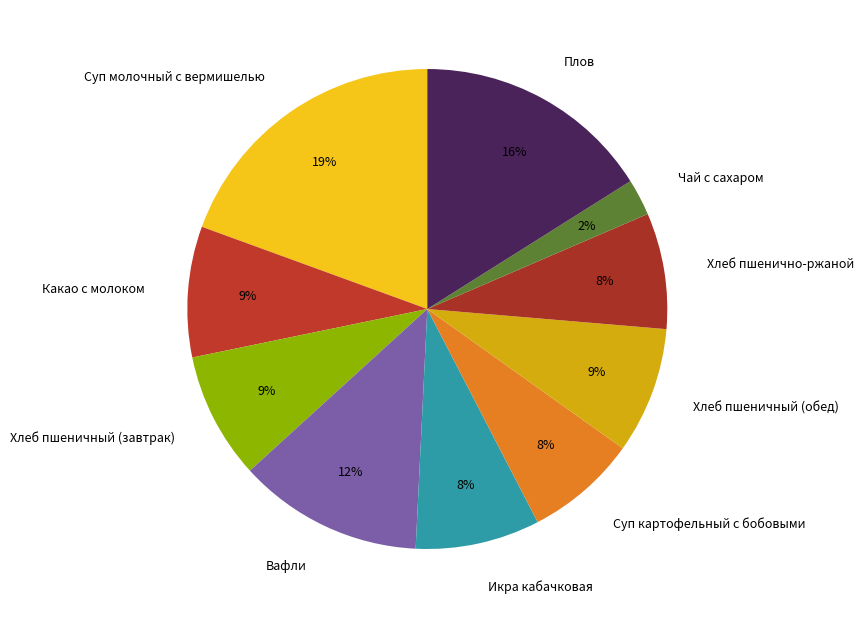

Is there a majority slice in this chart?

No